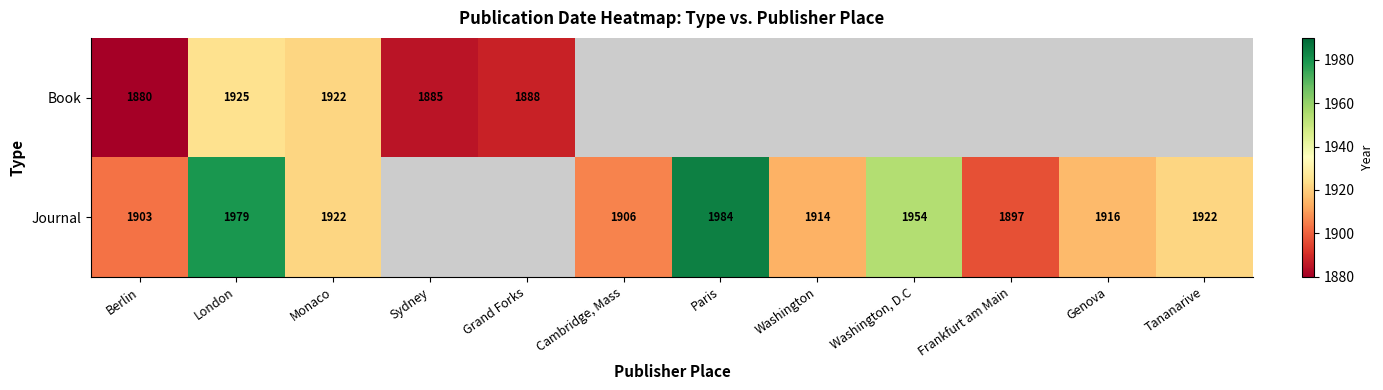

What is the sum of the Journal values at Washington, D.C and Tananarive?

3876